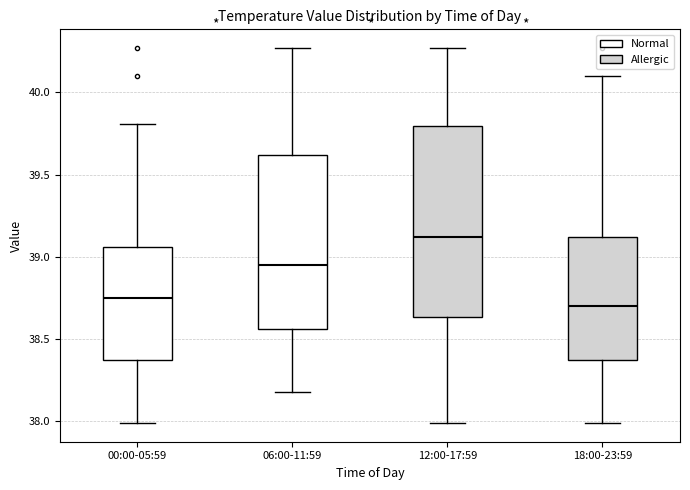

Reading left to right, transcribe this box plot: for each box, give where its median line is, the range the box spans, and where its two whiskers end, as read against the y-axis. The values are not printed on the chart, so give them approximately, as read against the axis.

00:00-05:59: median 38.75, box 38.35 to 39.05, whiskers 38.00 to 39.80
06:00-11:59: median 38.95, box 38.55 to 39.60, whiskers 38.20 to 40.25
12:00-17:59: median 39.10, box 38.65 to 39.80, whiskers 38.00 to 40.25
18:00-23:59: median 38.70, box 38.35 to 39.10, whiskers 38.00 to 40.10